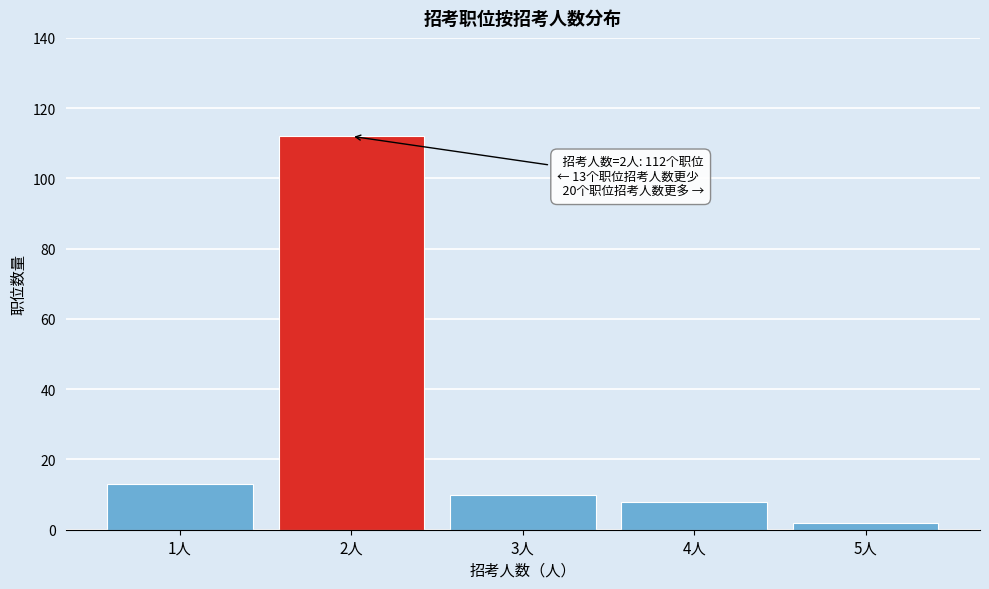

Reading left to right, list all the values displayed in this chart.

13	112	10	8	2